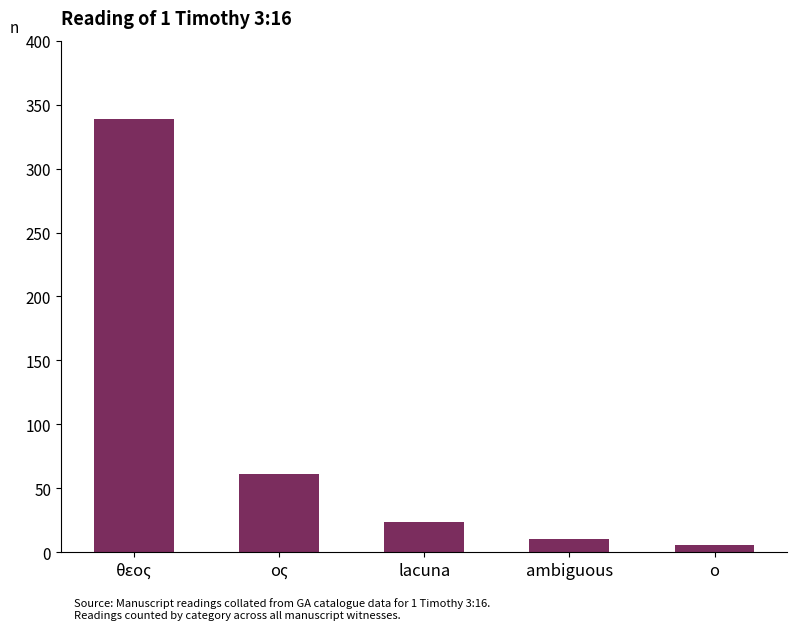

At which label does the data first exceed 24?

θεος